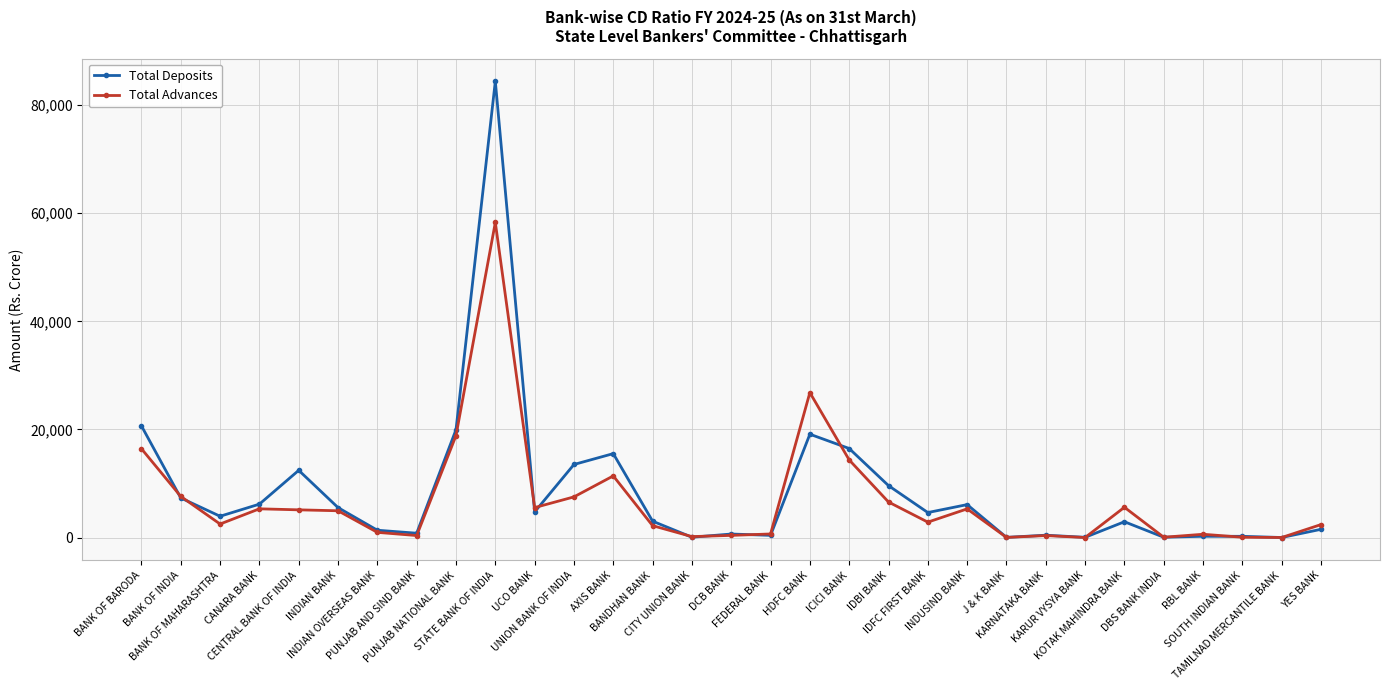

Which series has the largest total across all categories?

Total Deposits